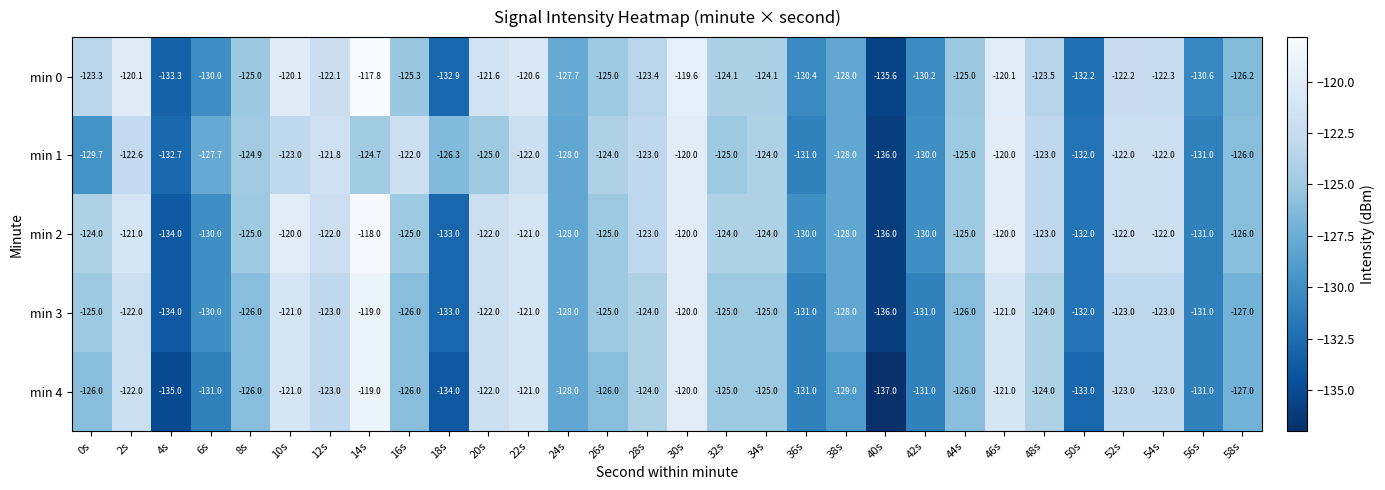

Is the value of min 0 at 6s greater than the value of min 3 at 46s?

No